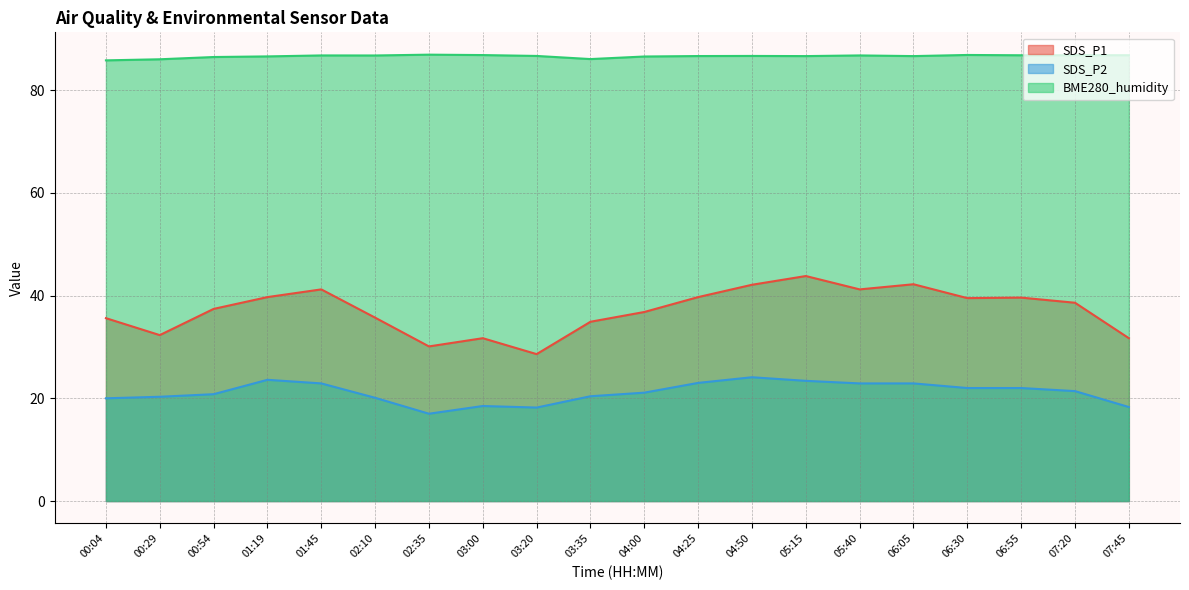

At which label does SDS_P1 first exceed 38?

01:19